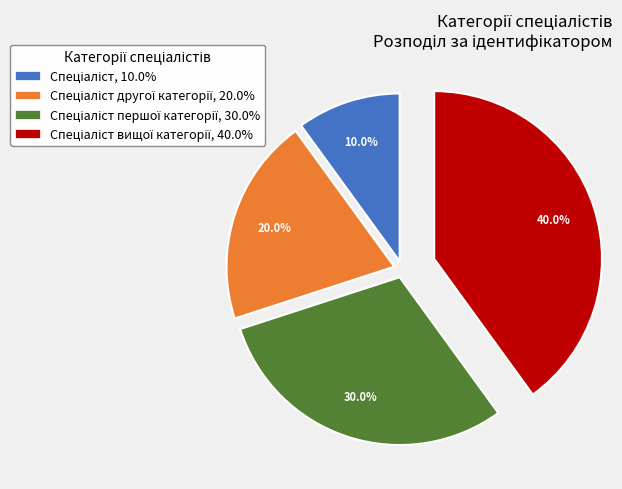

How many slices are in this pie chart?

4